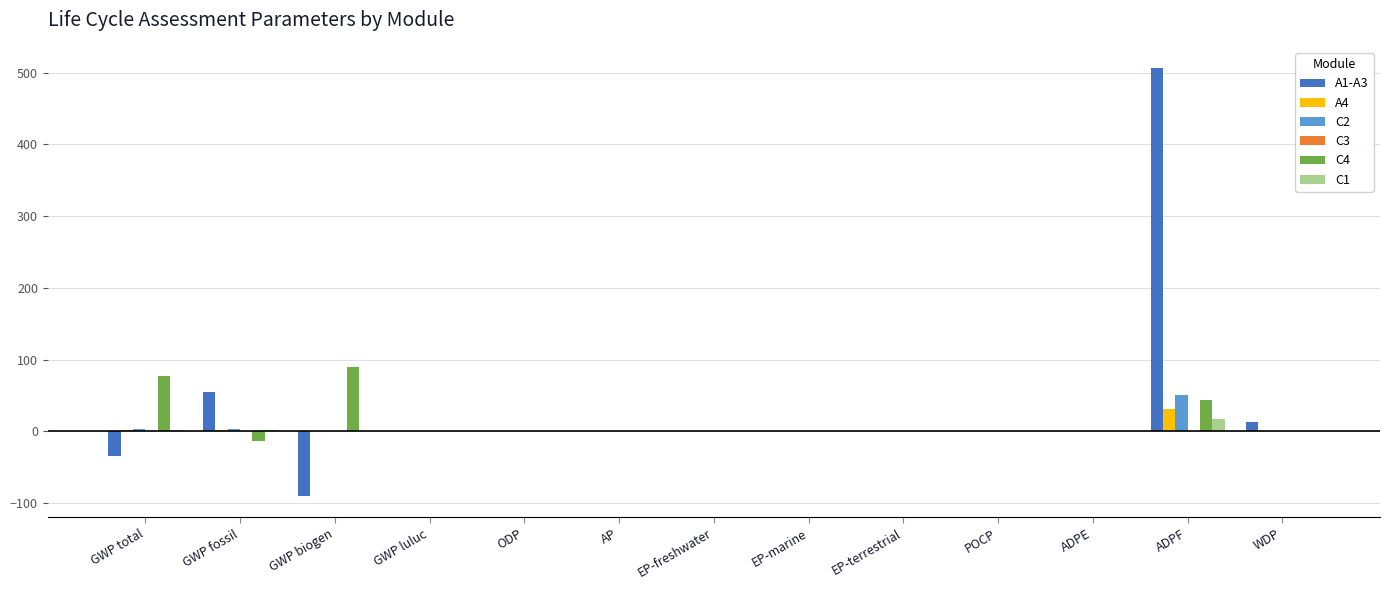

The C4 series shows 89.7 at GWP biogen. True or false?

True